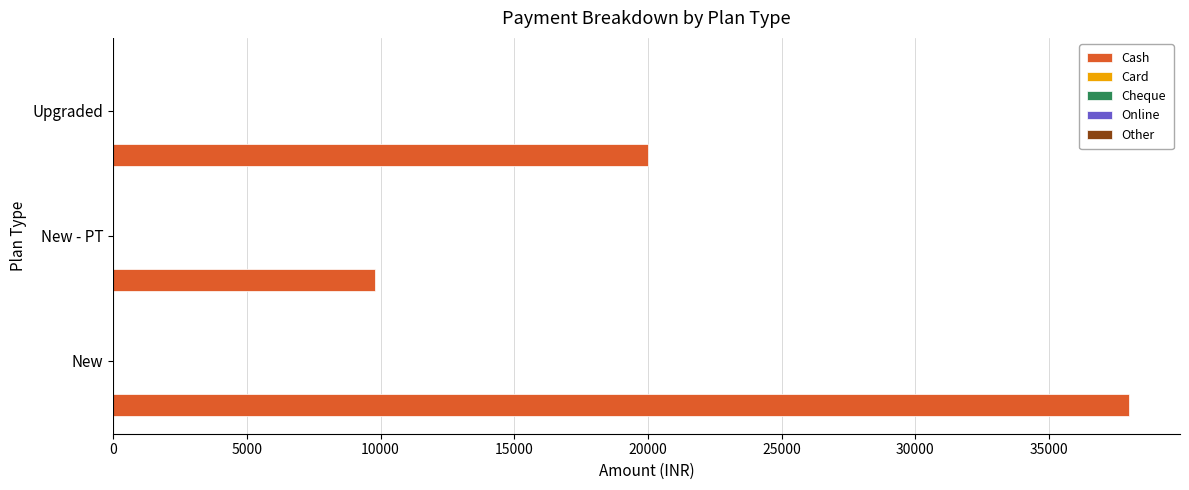

What is the smallest value displayed?

9799